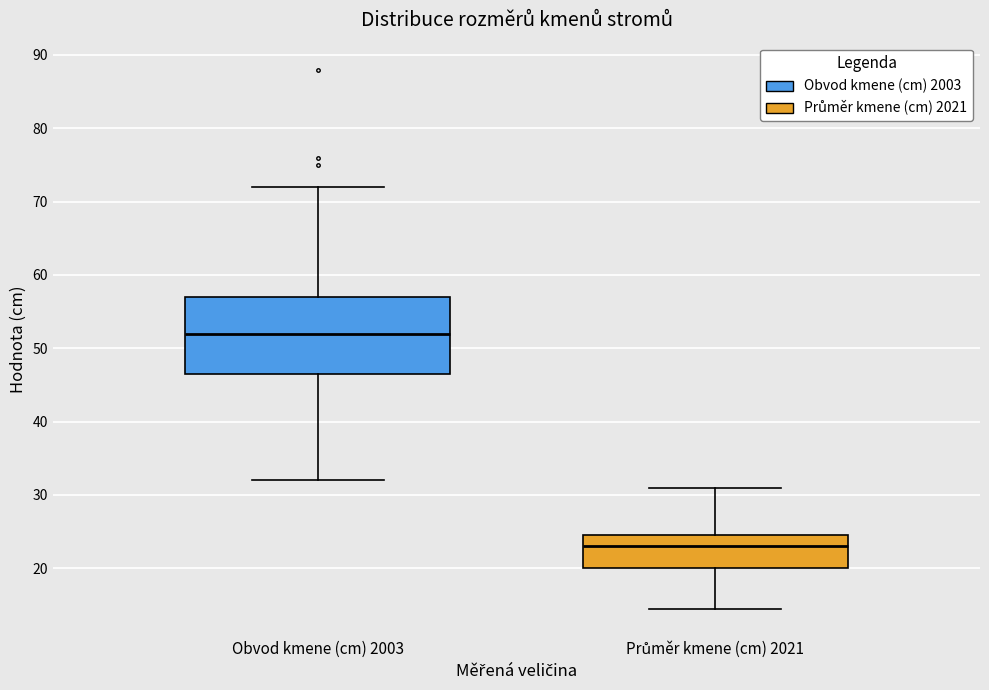

Where is the lower edge of the box for Průměr kmene (cm) 2021 on the y-axis? The values are not printed on the chart, so give them approximately, as read against the axis.

20